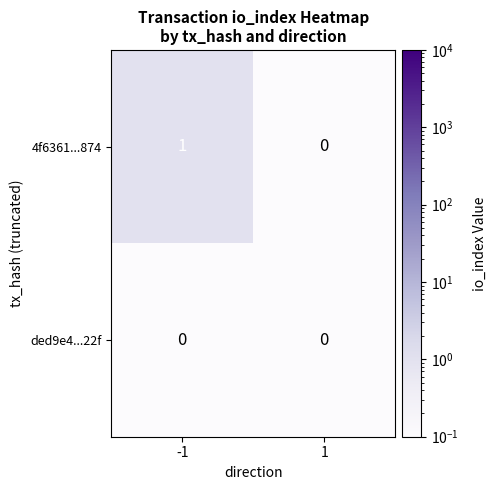

Which series has the largest total across all categories?

4f6361...874